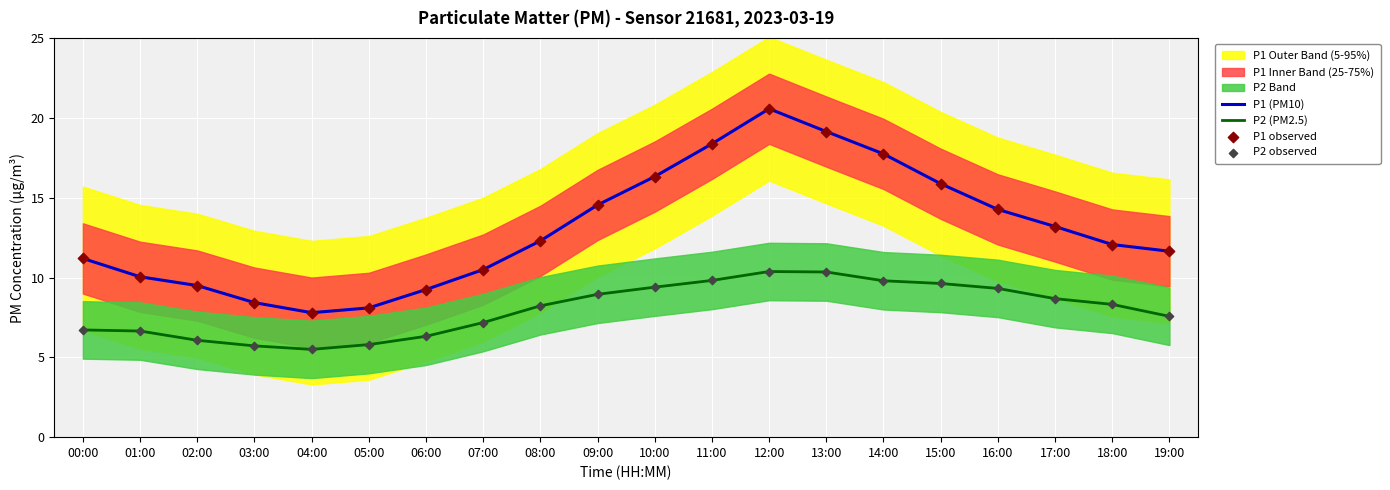

Which series has the largest total across all categories?

P1 (PM10)